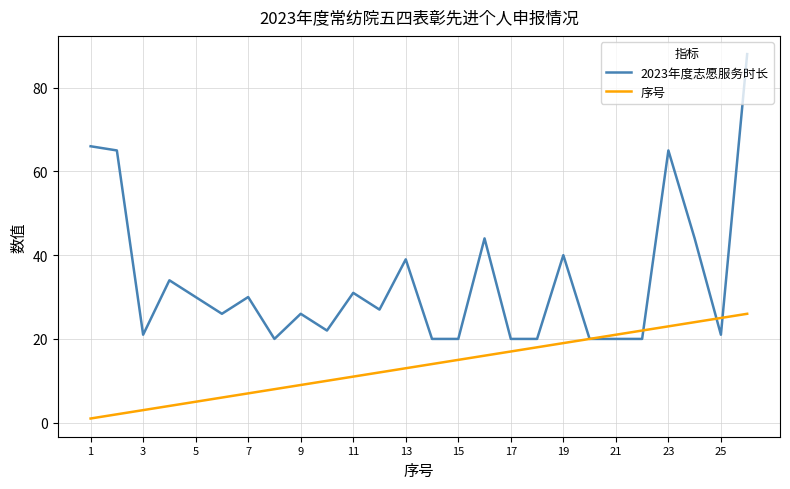

Which series has the largest total across all categories?

2023年度志愿服务时长